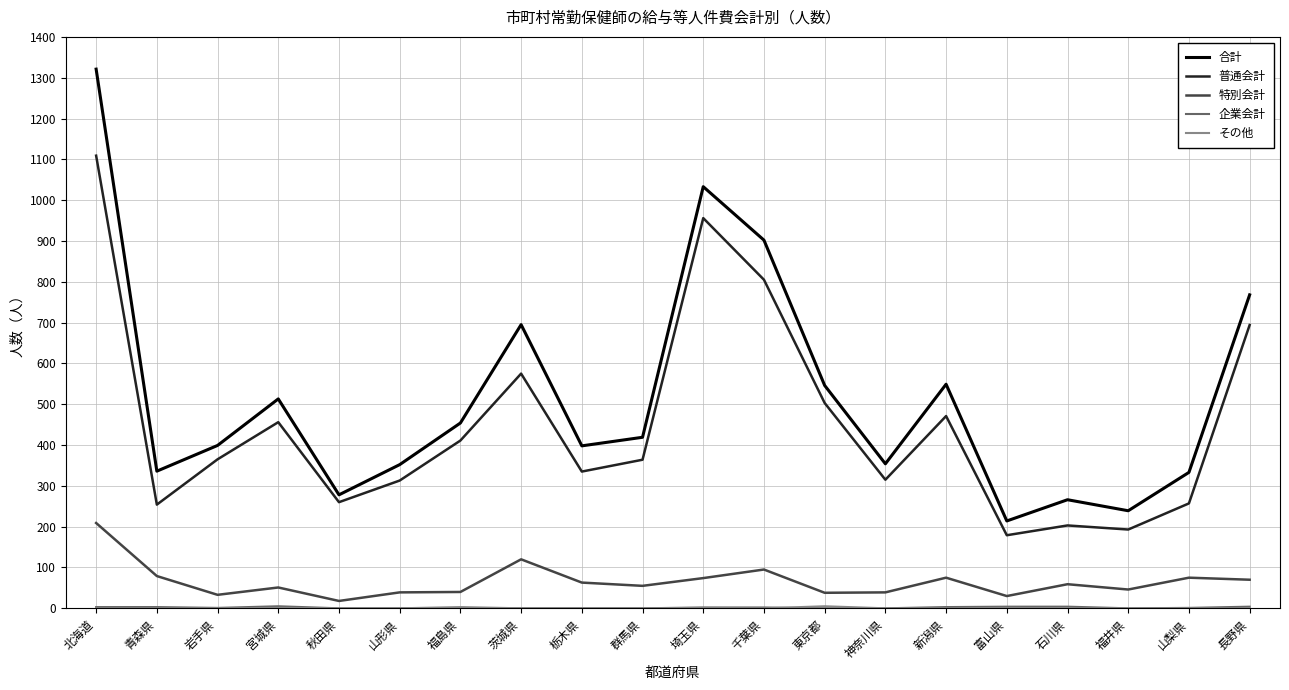

Which series has the largest range (max minus min)?

合計